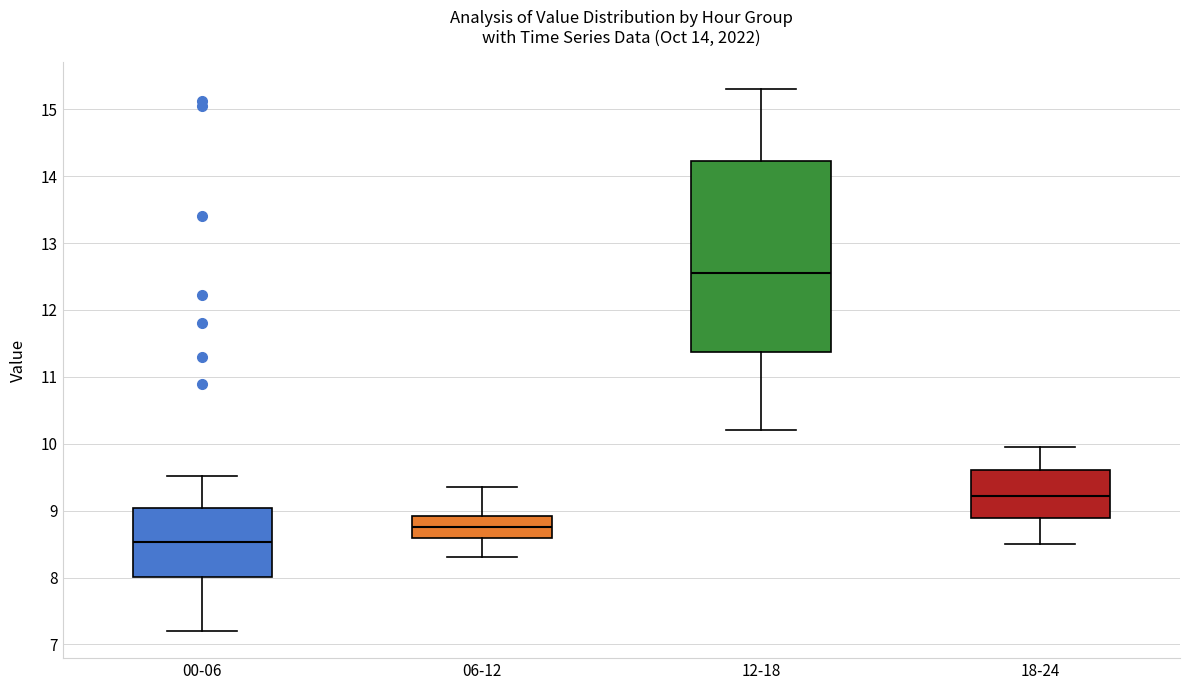

Which box is the tallest, from its lower edge to its upper edge?

12-18